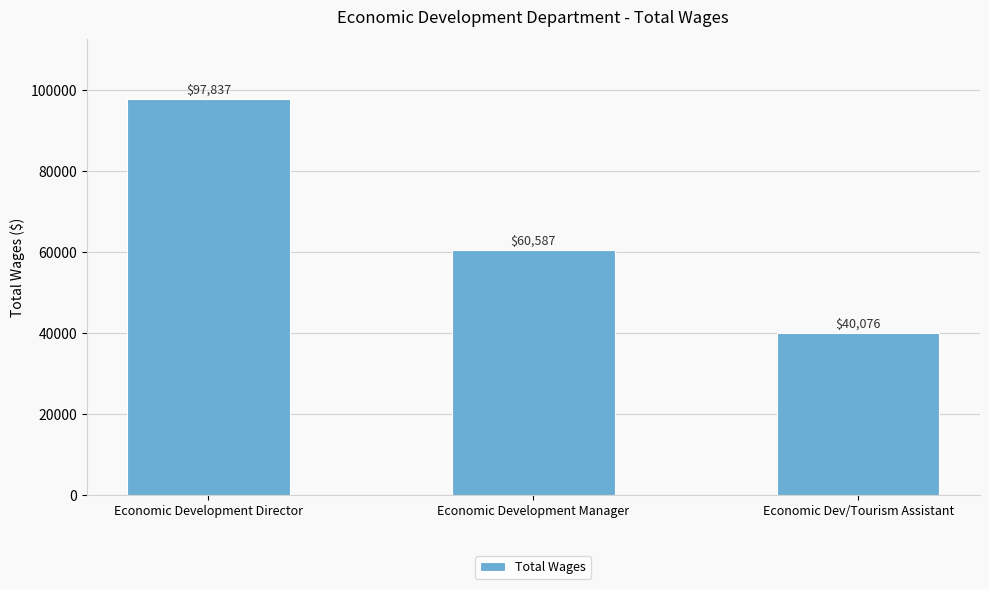

The value at Economic Dev/Tourism Assistant is 17935. True or false?

False